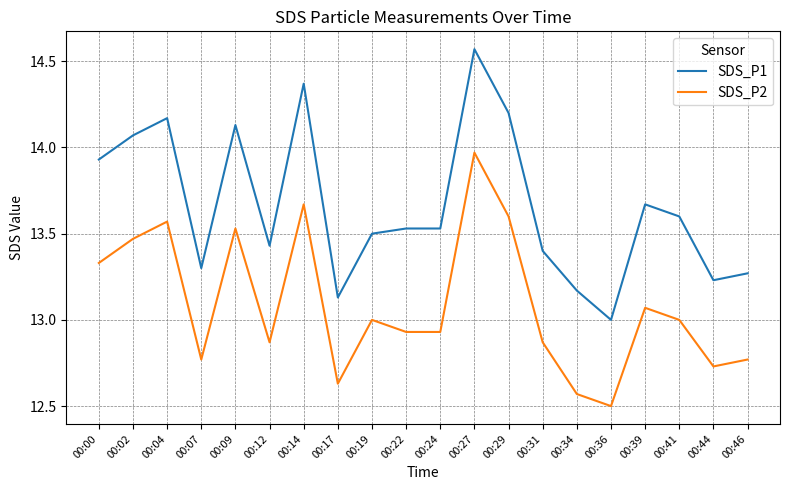

The value of SDS_P1 at 00:04 is 4.4. True or false?

False